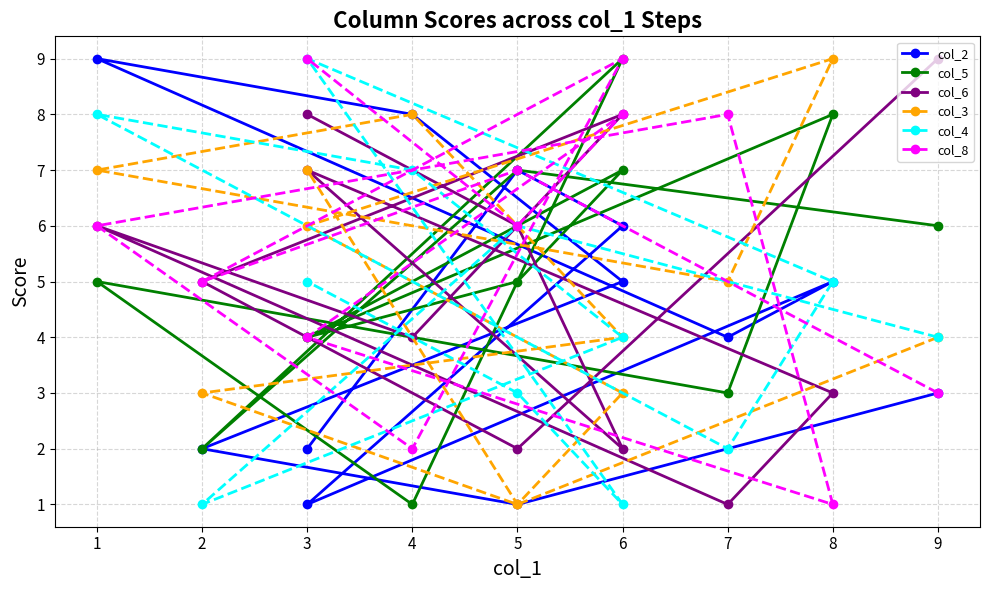

Which series changed the most between 9 and 6?

col_6